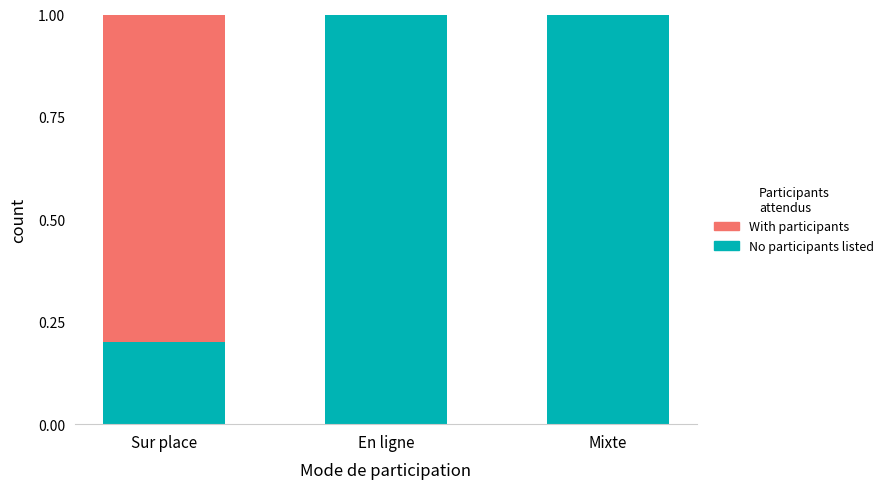

What is the total value across all series at Sur place?

1.0